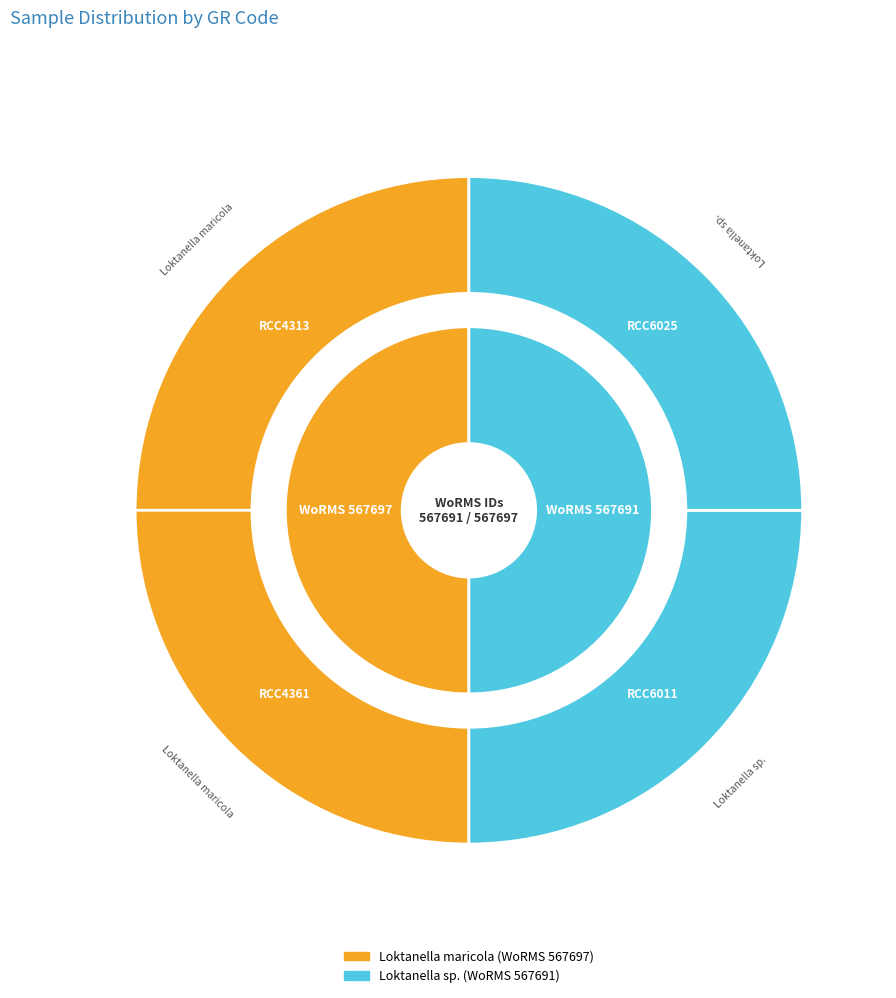

What is the smallest slice in the pie chart?

RCC6011